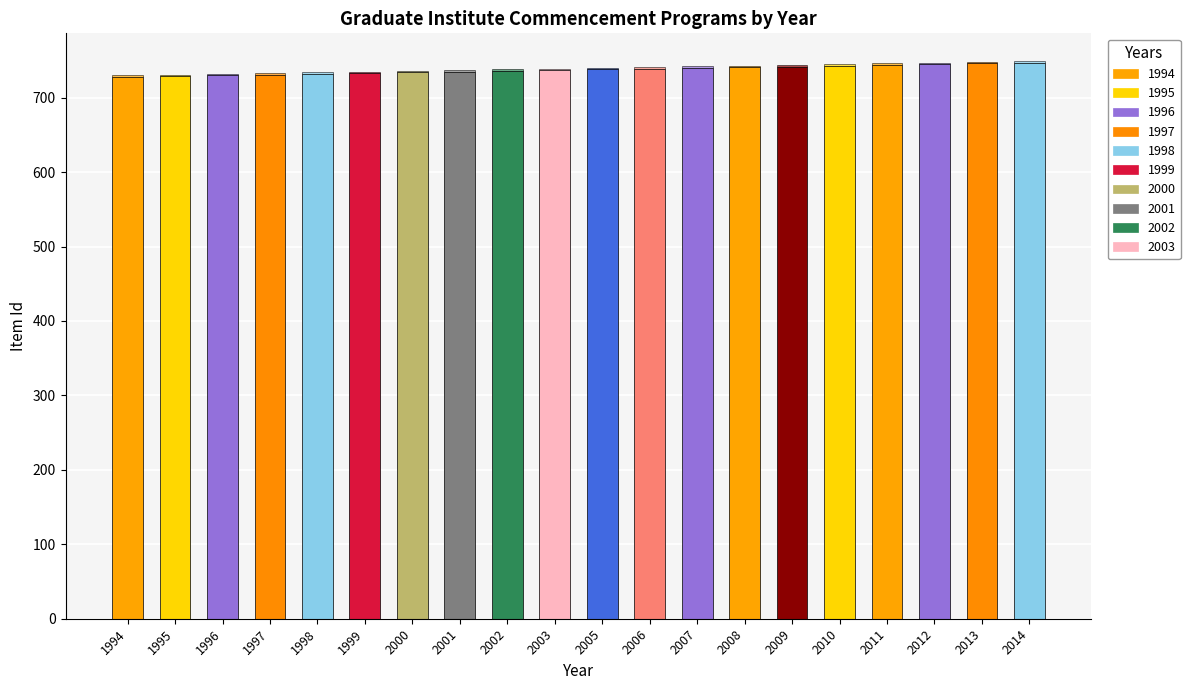

Count the number of categories in the chart.

20